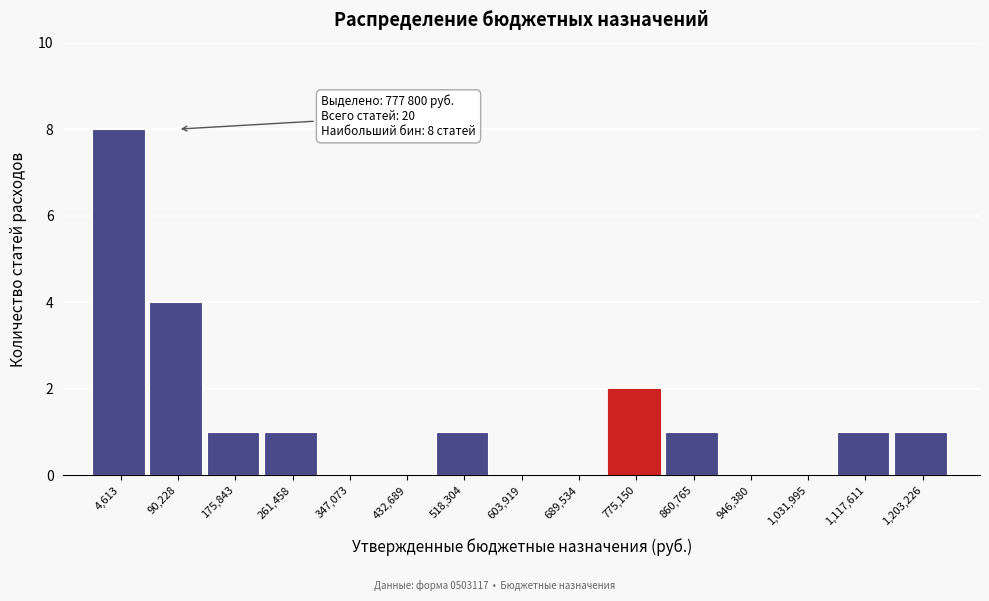

Reading left to right, what are all the values shown in this chart?

4,613=8	90,228=4	175,843=1	261,458=1	347,073=0	432,689=0	518,304=1	603,919=0	689,534=0	775,150=2	860,765=1	946,380=0	1,031,995=0	1,117,611=1	1,203,226=1